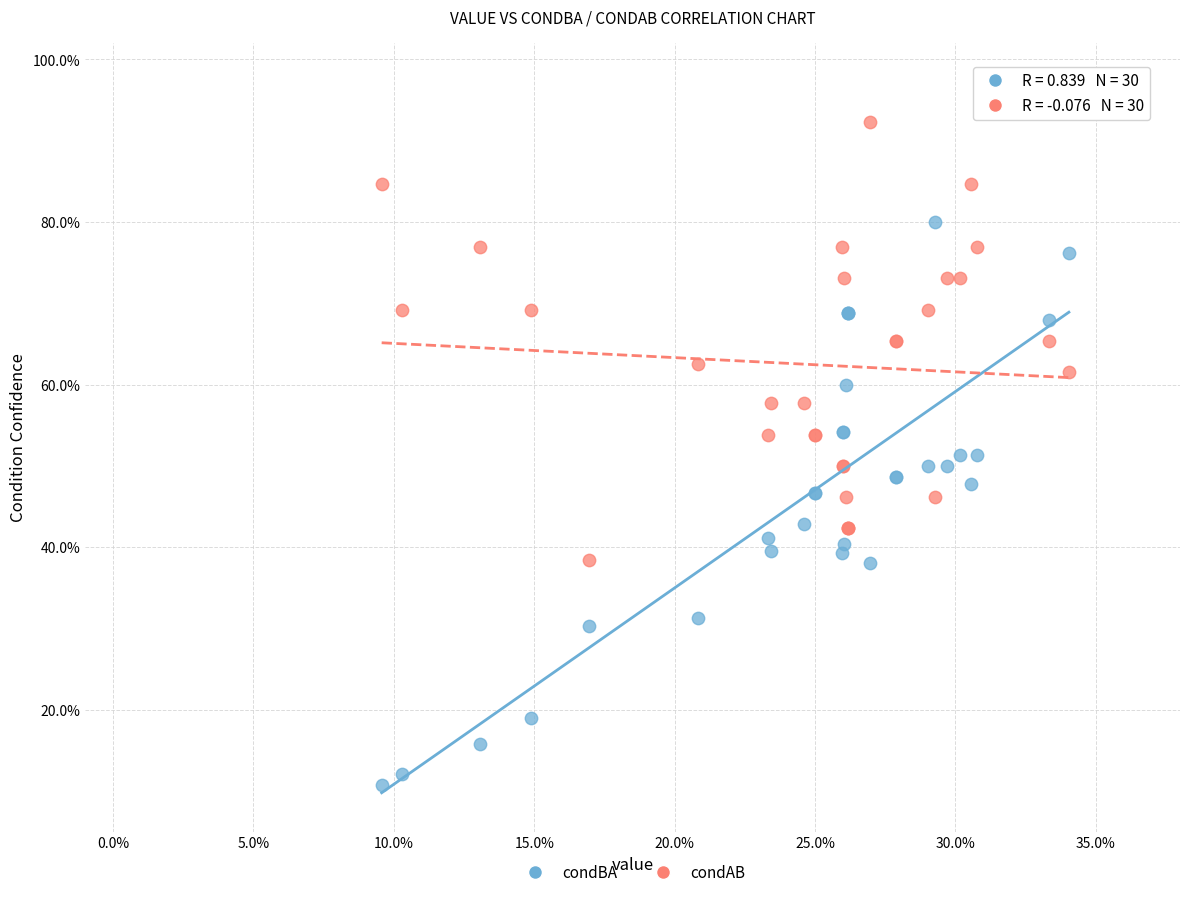

What are all the series names shown in the legend?

condBA, condAB